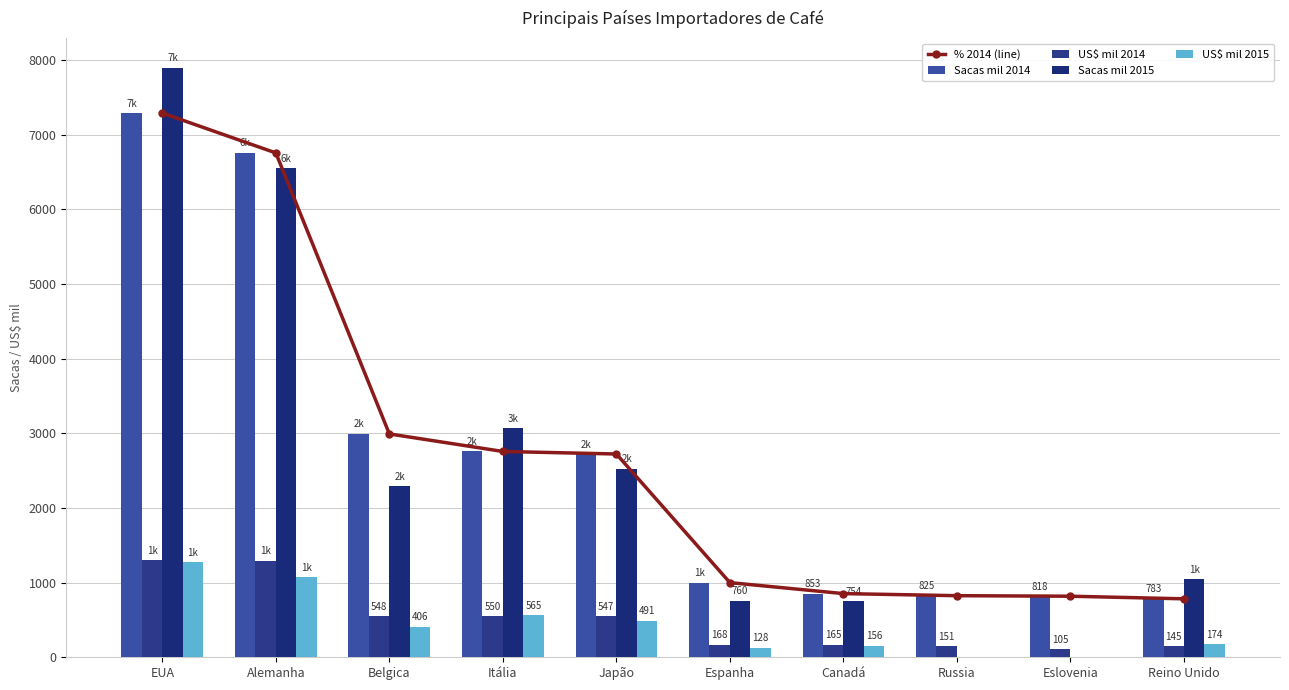

What is the difference between the maximum and minimum values in the US$ mil 2014 series?

1194.0